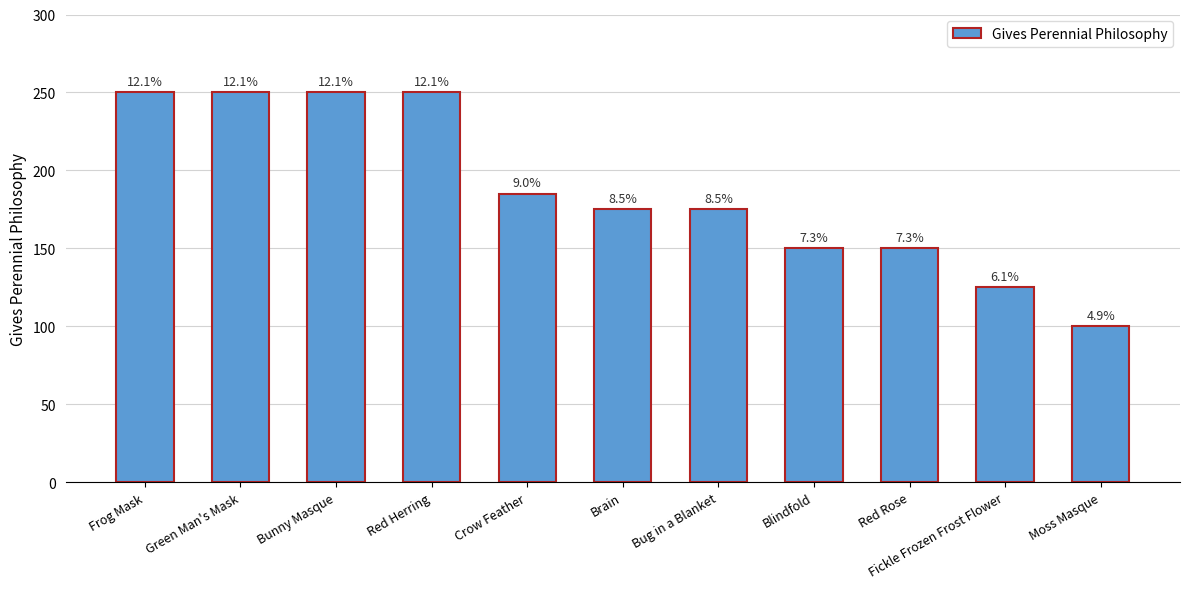

At which label does the data first exceed 175?

Frog Mask